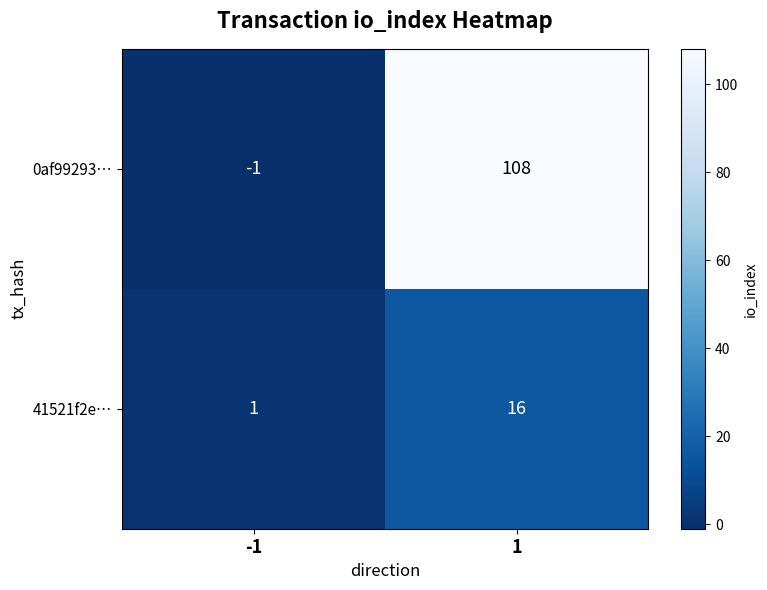

What value does the 41521f2e… series have at 1, to the nearest 5?

15